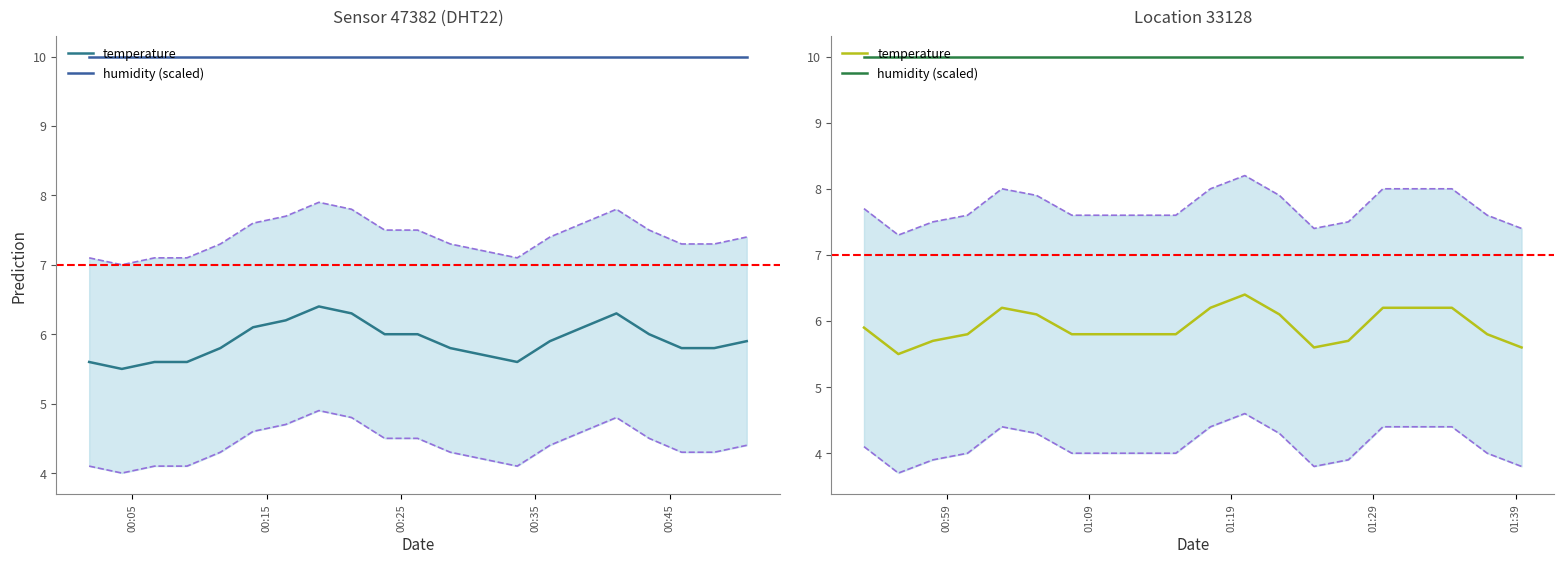

Reading right to left, list all the values displayed in this chart.

temperature: 5.6	5.8	6.2	6.2	6.2	5.7	5.6	6.1	6.4	6.2	5.8	5.8	5.8	5.8	6.1	6.2	5.8	5.7	5.5	5.9
humidity (scaled): 10.0	10.0	10.0	10.0	10.0	10.0	10.0	10.0	10.0	10.0	10.0	10.0	10.0	10.0	10.0	10.0	10.0	10.0	10.0	10.0